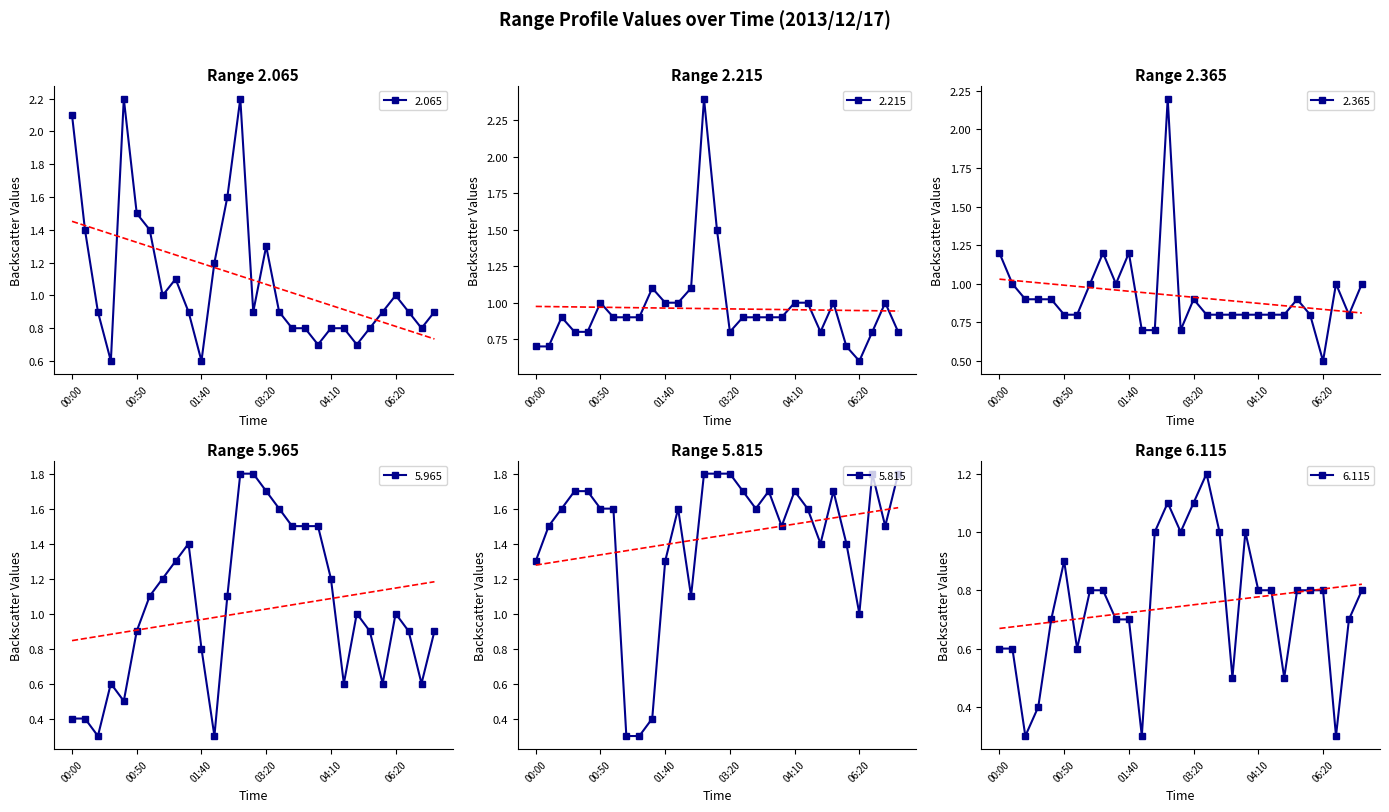

Where is 5.965 nearest to the value 1?

05:20